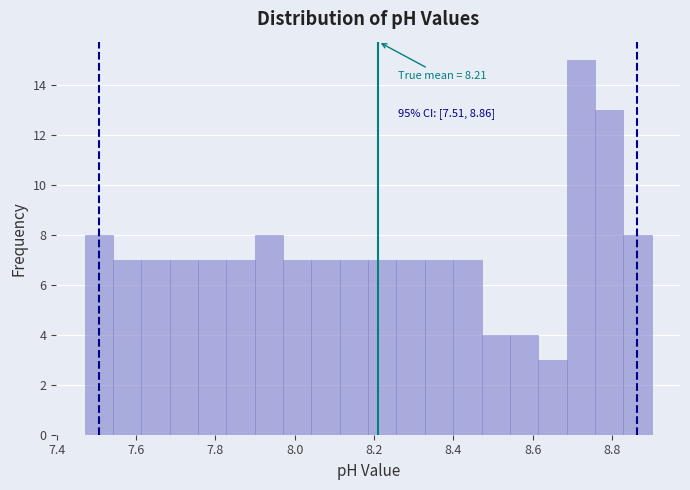

Around what value on the x-axis is the tallest bar? Give the approximate position of its centre, as read against the axis.

8.72